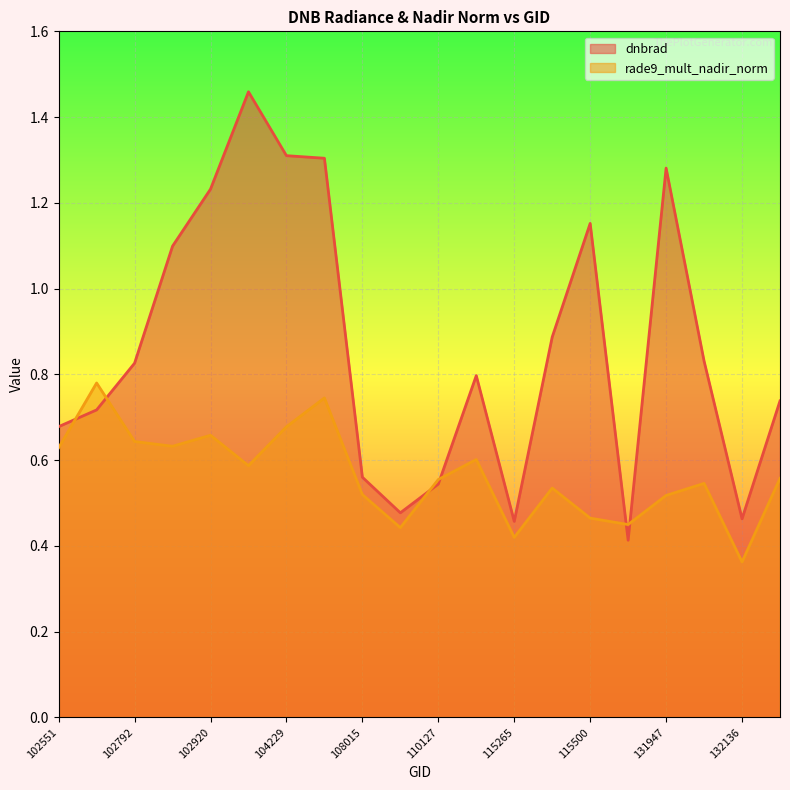

Between which two adjacent categories do dnbrad and rade9_mult_nadir_norm first intersect?

102551 and 102671